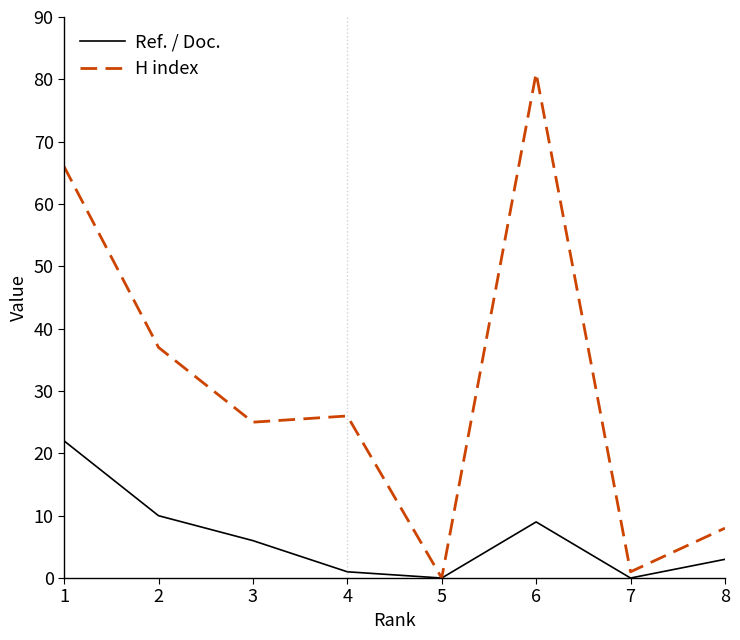

What is the maximum value for Ref. / Doc.?

22